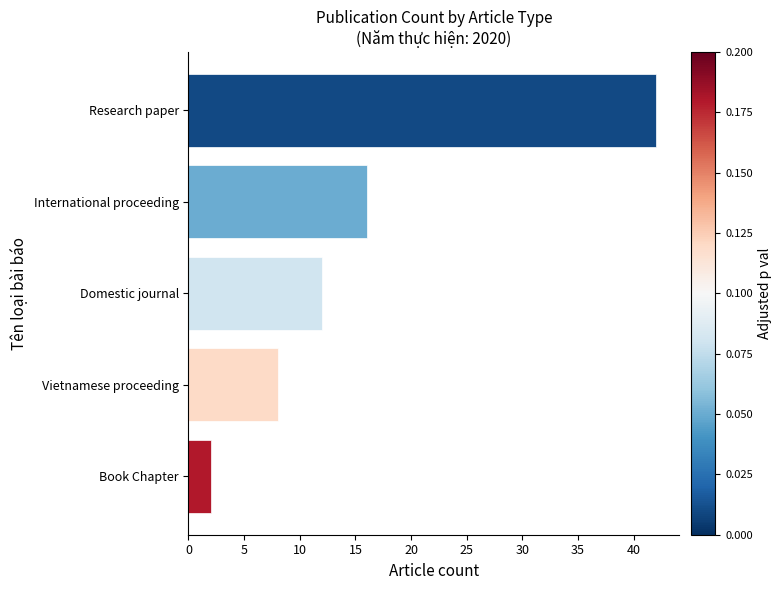

What is the change in value from Research paper to Domestic journal?

-30